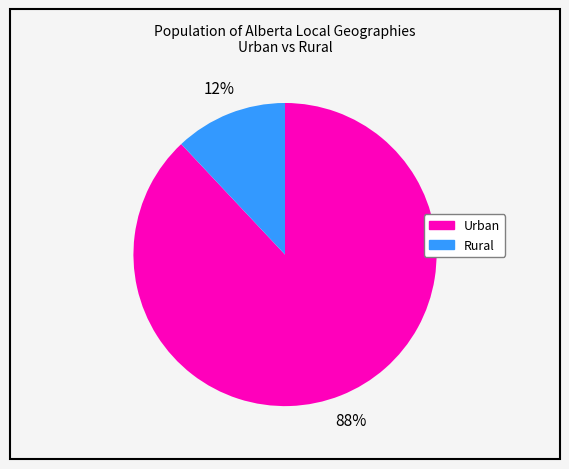

Is there any slice that represents more than half of the pie?

Yes